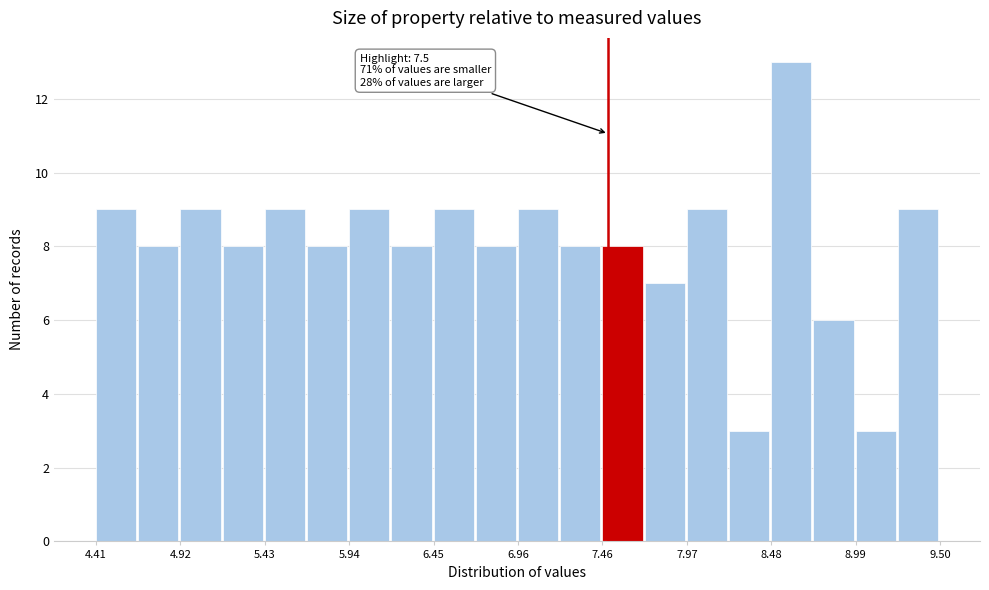

Around what value on the x-axis is the tallest bar? Give the approximate position of its centre, as read against the axis.

8.6